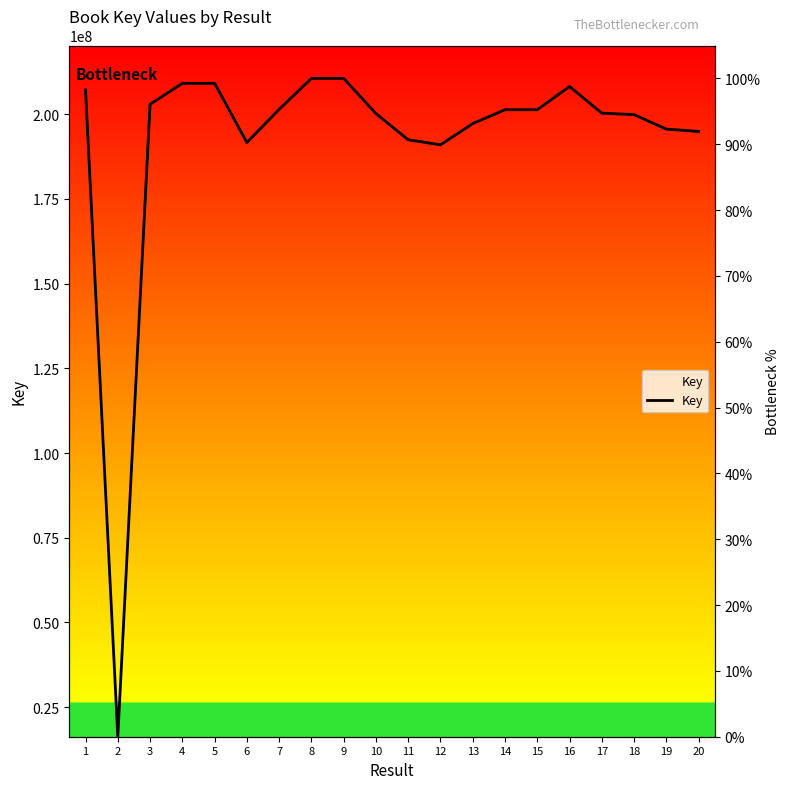

The value at 15 is 95.2. True or false?

True